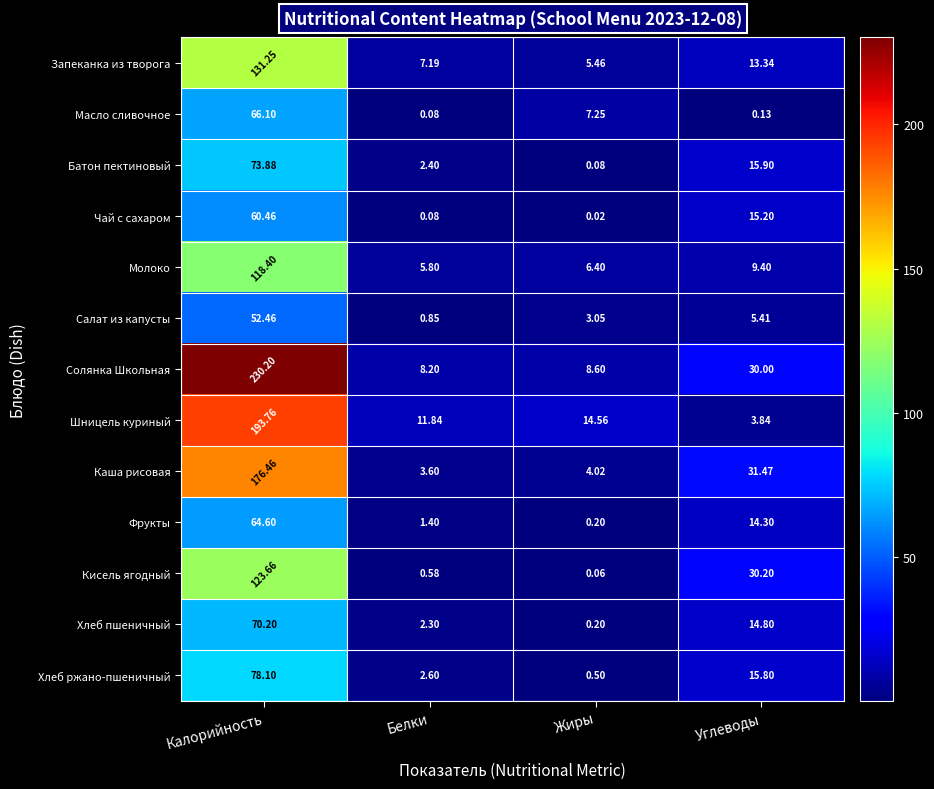

What is the difference between the highest and lowest values at Калорийность?

177.7